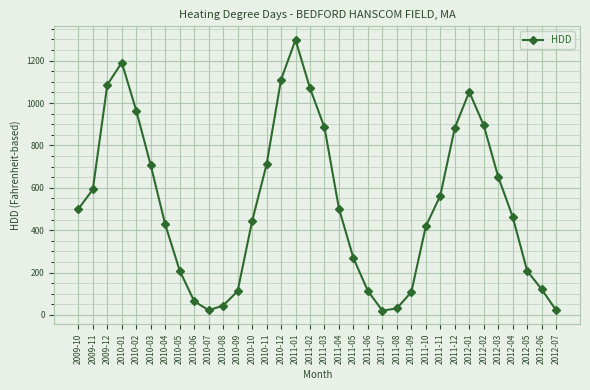

What is the label of the 9th point from the right?

2011-11